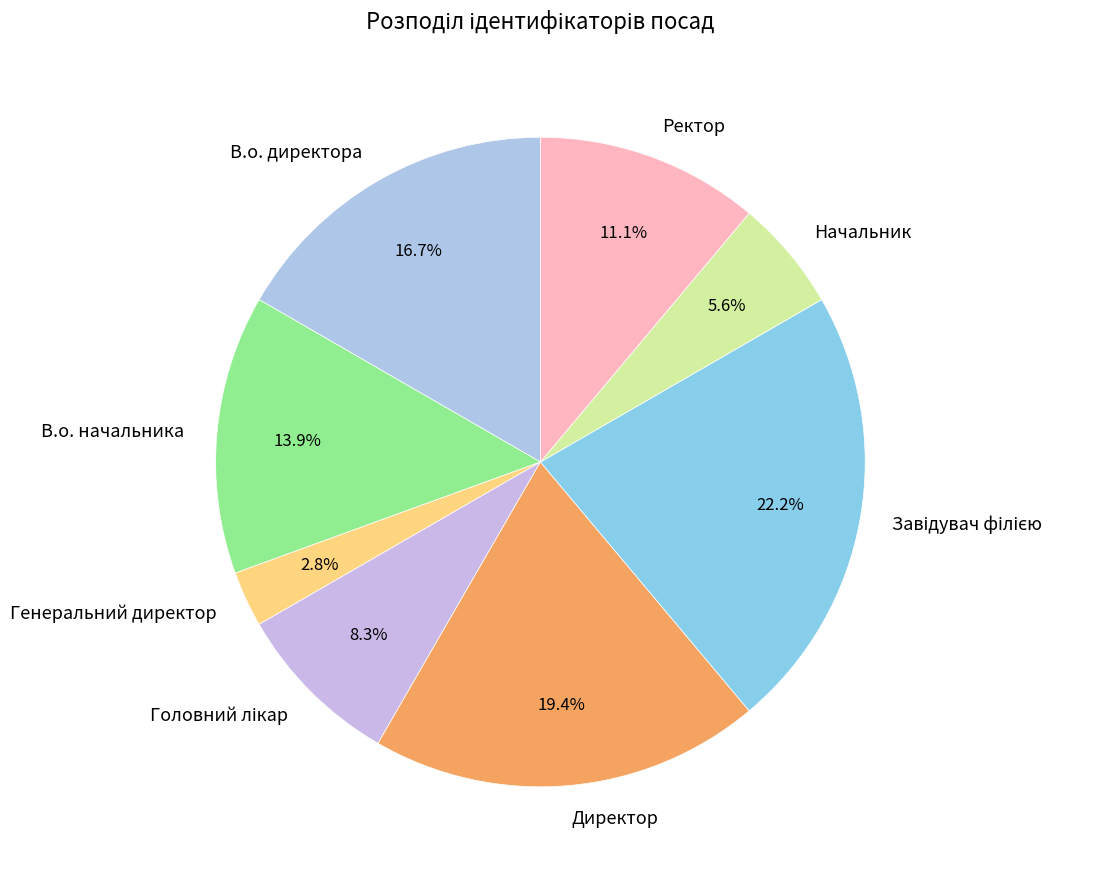

Between В.о. начальника and В.о. директора, which is larger?

В.о. директора